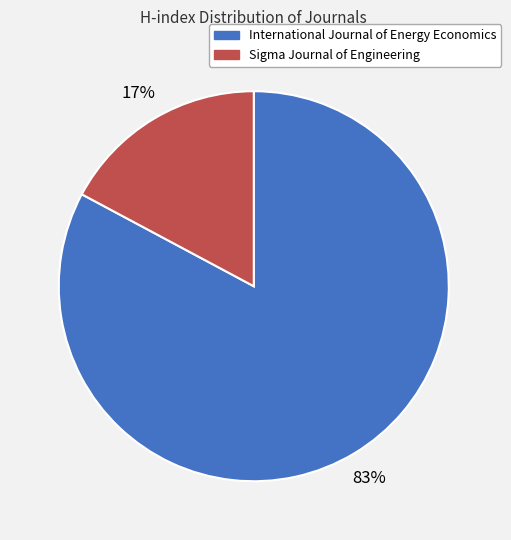

How many slices are in this pie chart?

2